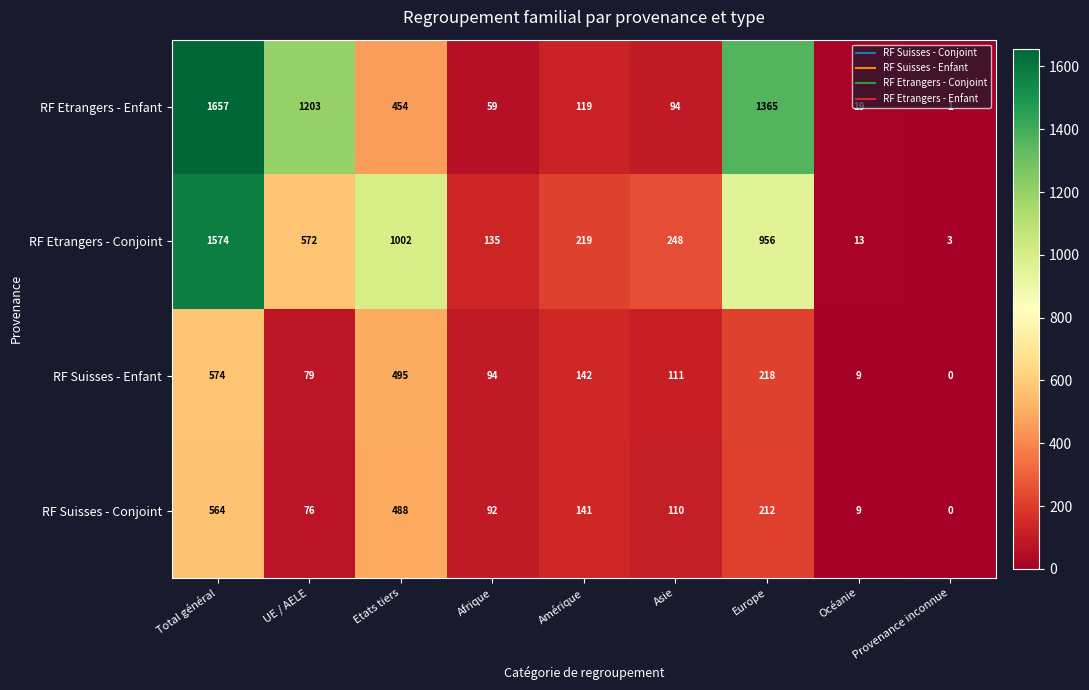

What value does the RF Etrangers - Enfant series have at Afrique, to the nearest 100?

100